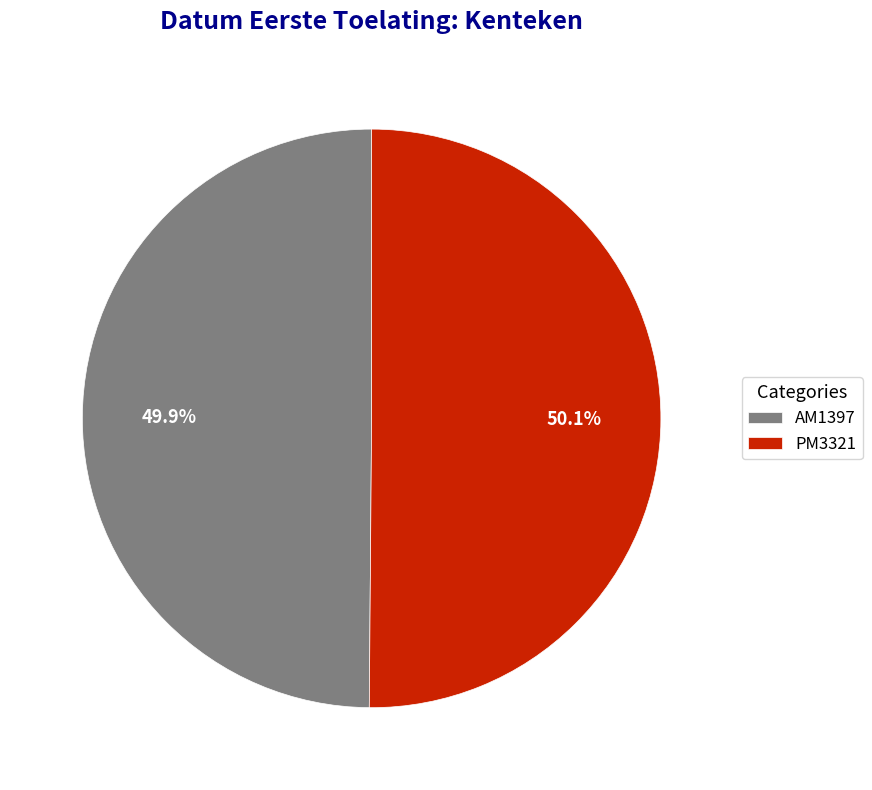

What portion of the pie excludes PM3321?

49.9%